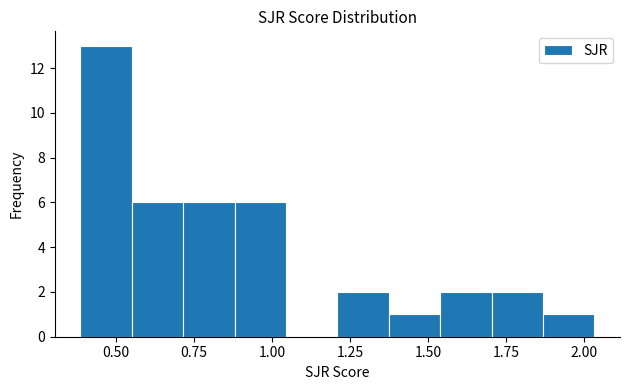

Around what value on the x-axis is the tallest bar? Give the approximate position of its centre, as read against the axis.

0.45